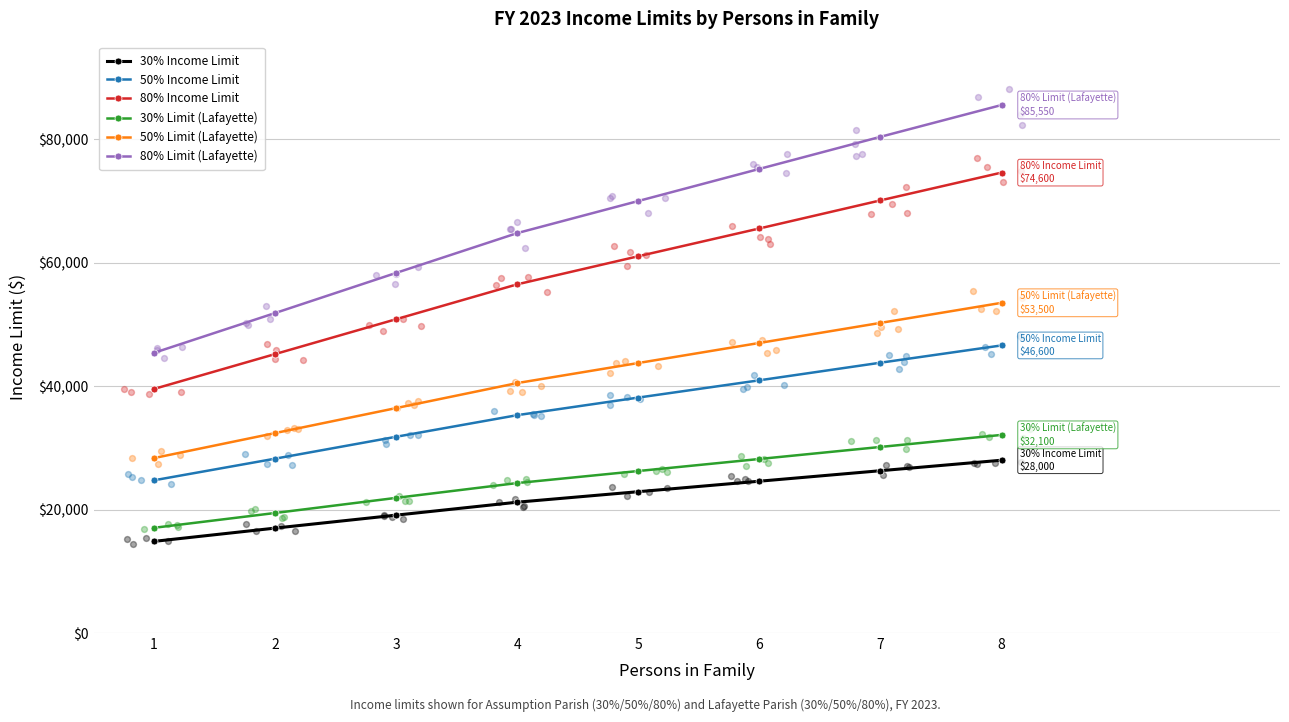

Which series has the largest total across all categories?

80% Limit (Lafayette)